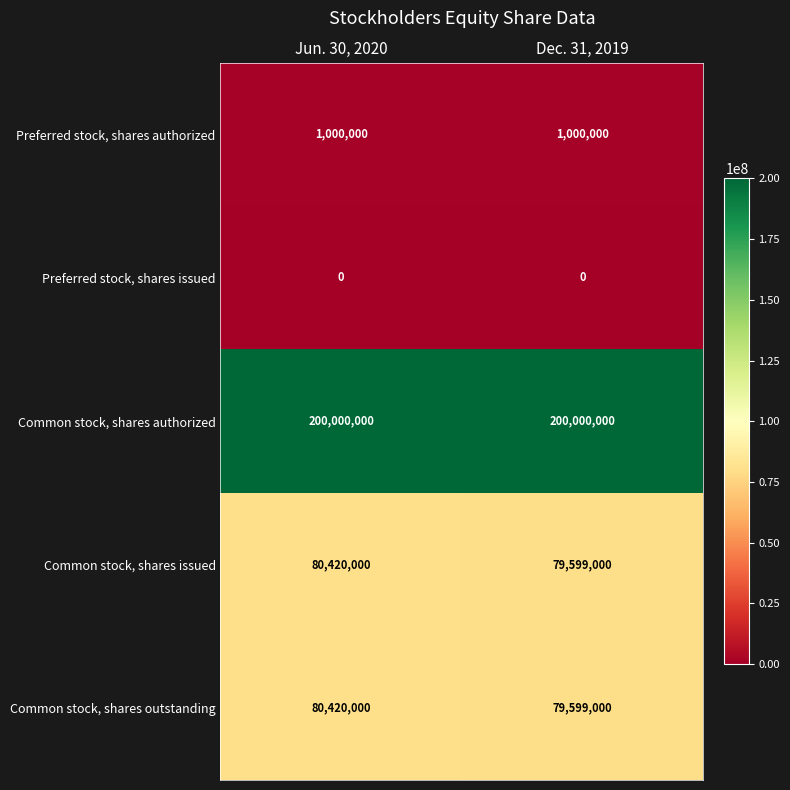

What is the sum of the Common stock, shares outstanding values at Jun. 30, 2020 and Dec. 31, 2019?

160019000